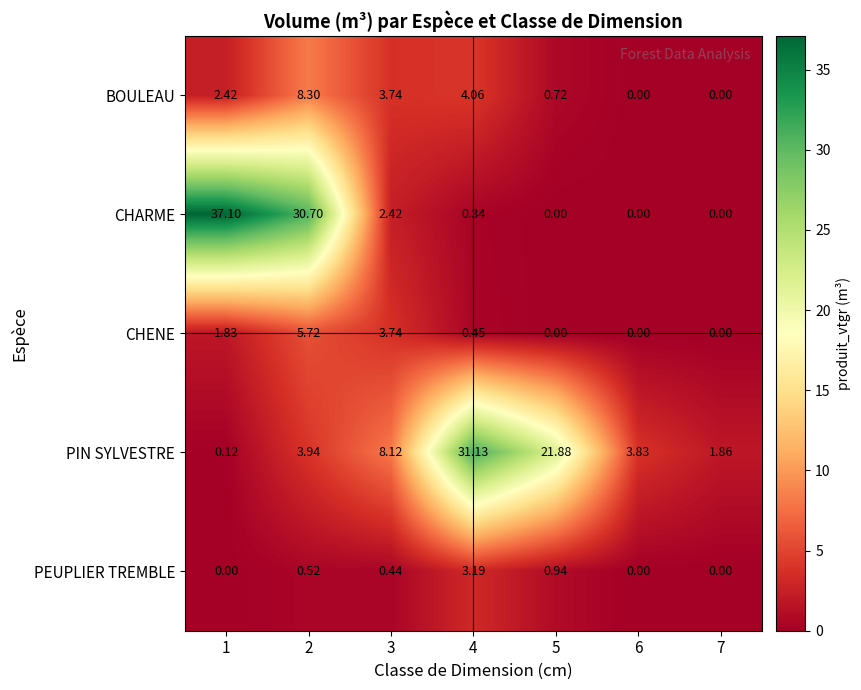

What is the difference between the highest and lowest values at 3?

7.7